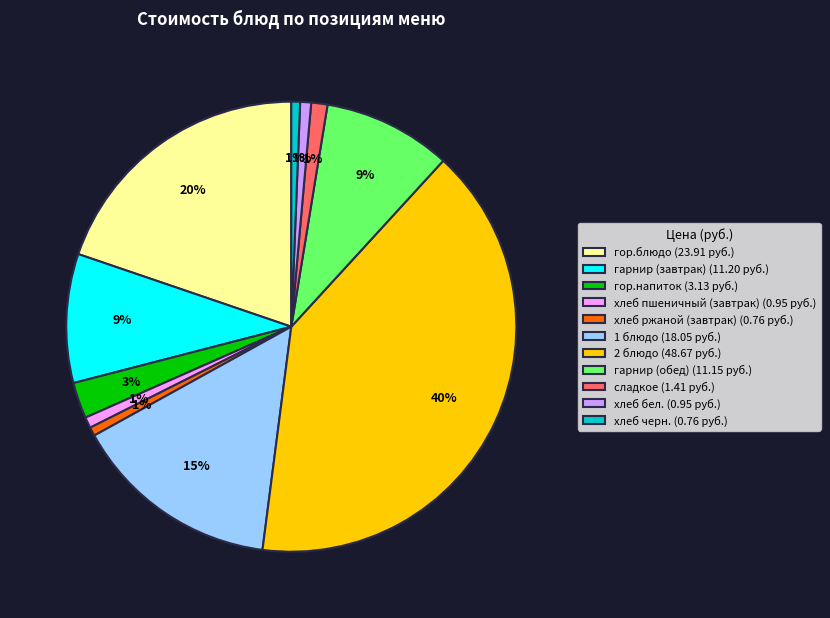

Is хлеб пшеничный (завтрак) the majority of the pie?

No